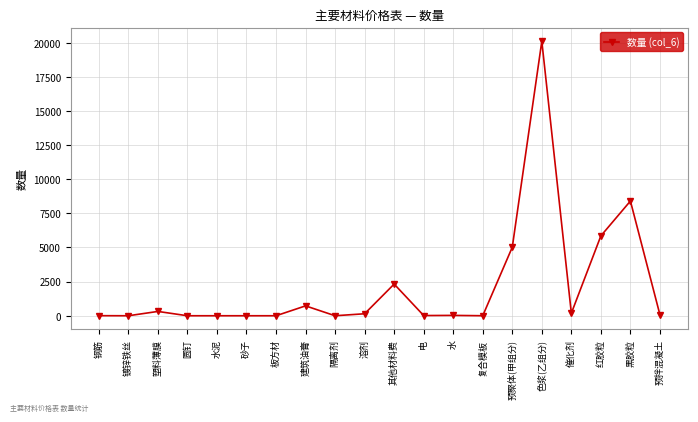

What is the sum of all values?

43190.2